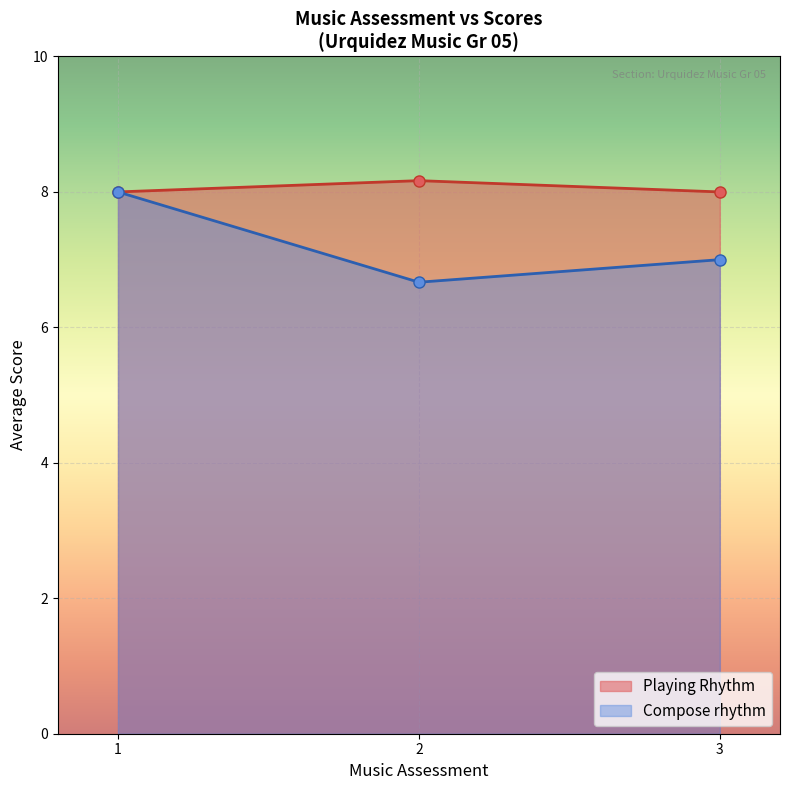

The value of Compose rhythm at 3 is 2. True or false?

False